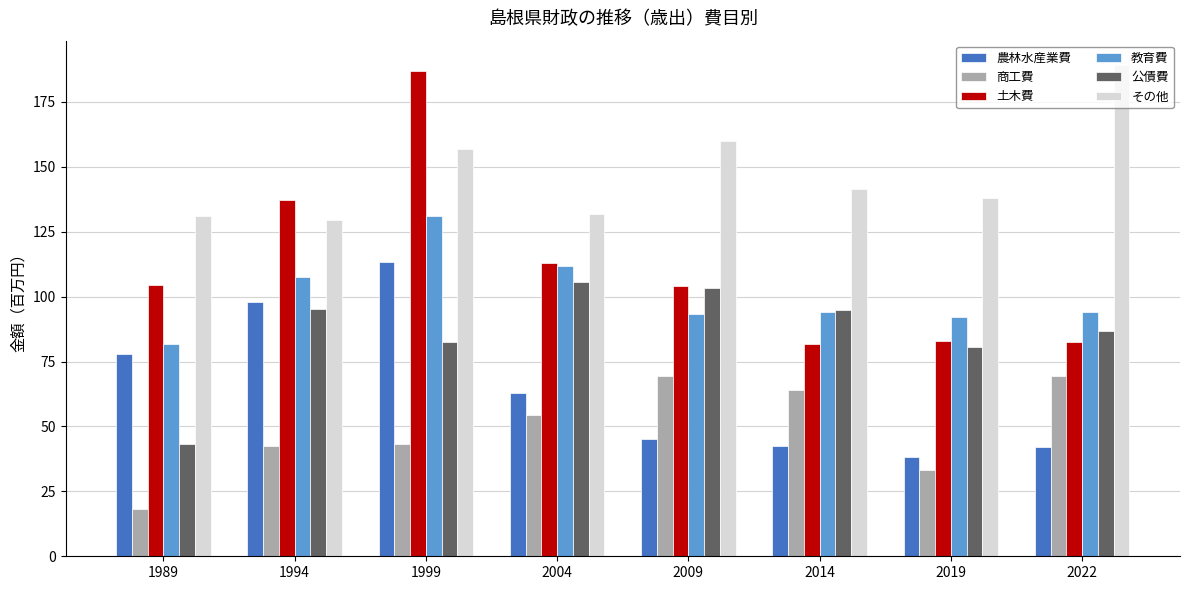

Is the value of 農林水産業費 at 1994 greater than the value of 商工費 at 1989?

Yes